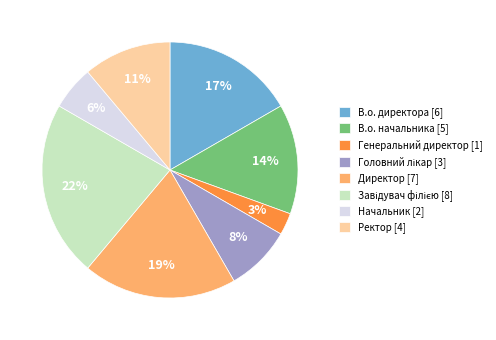

What percentage is the Ректор slice, to the nearest percent?

11%